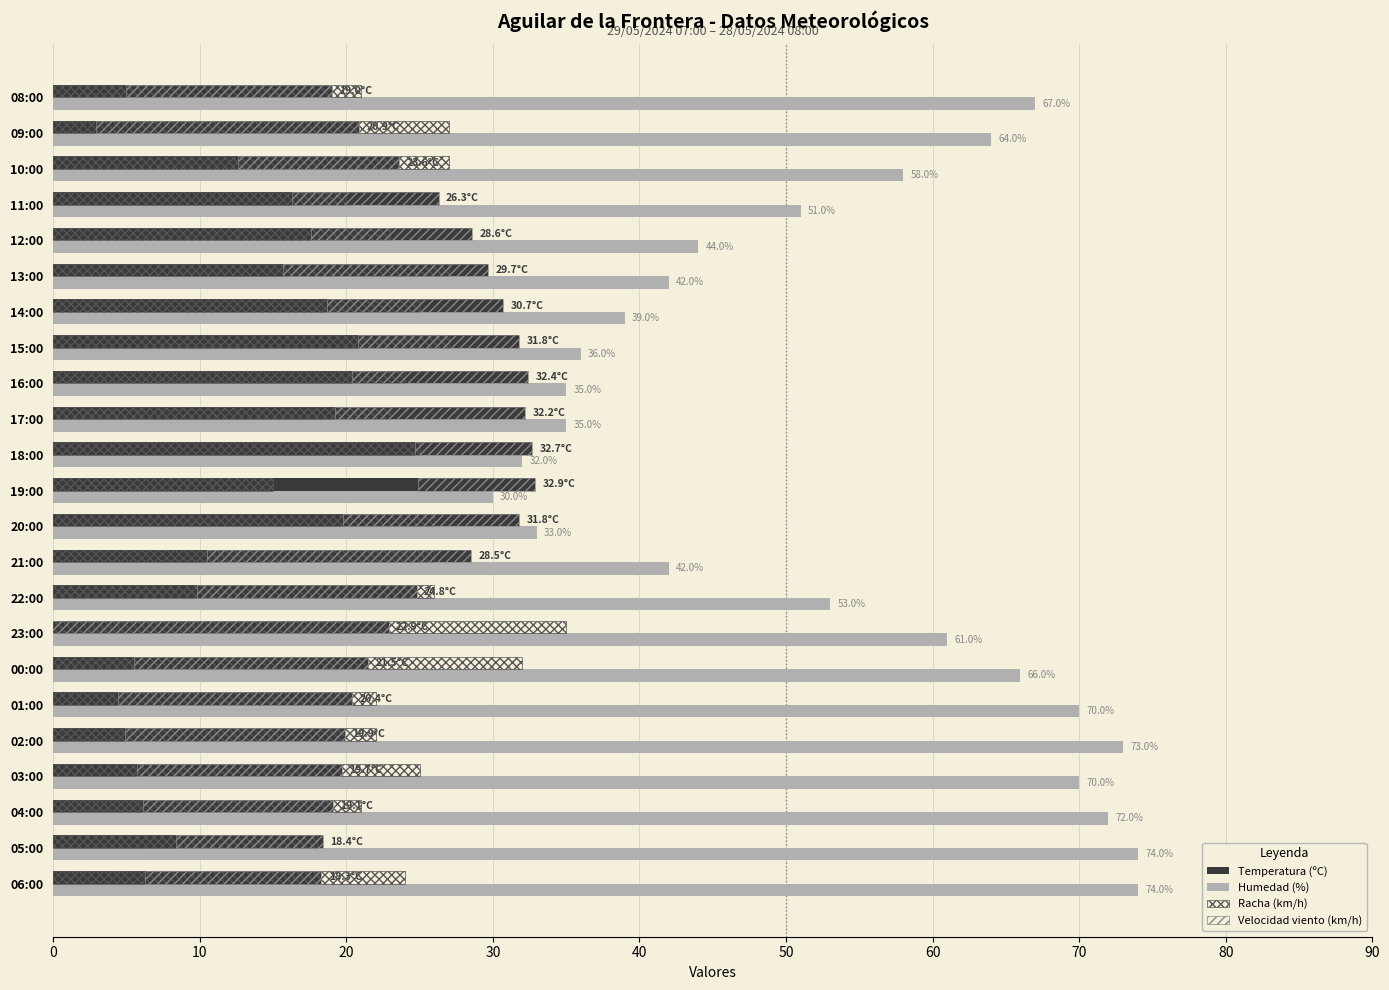

Rank the series at 17:00 from highest to lowest value.

Humedad (%), Temperatura (ºC), Racha (km/h), Velocidad viento (km/h)